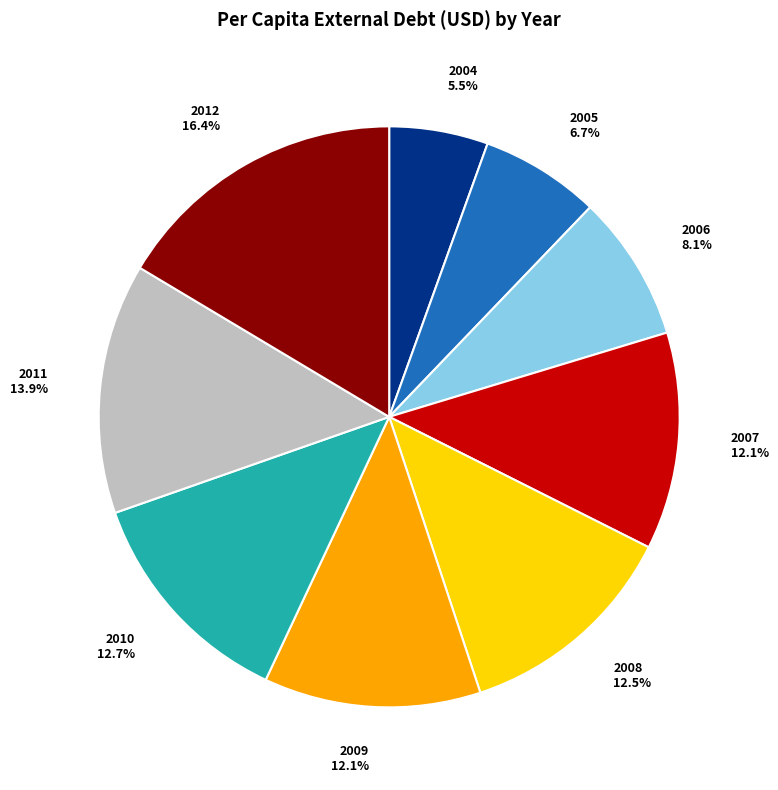

Does 2006 represent more than half of the total?

No